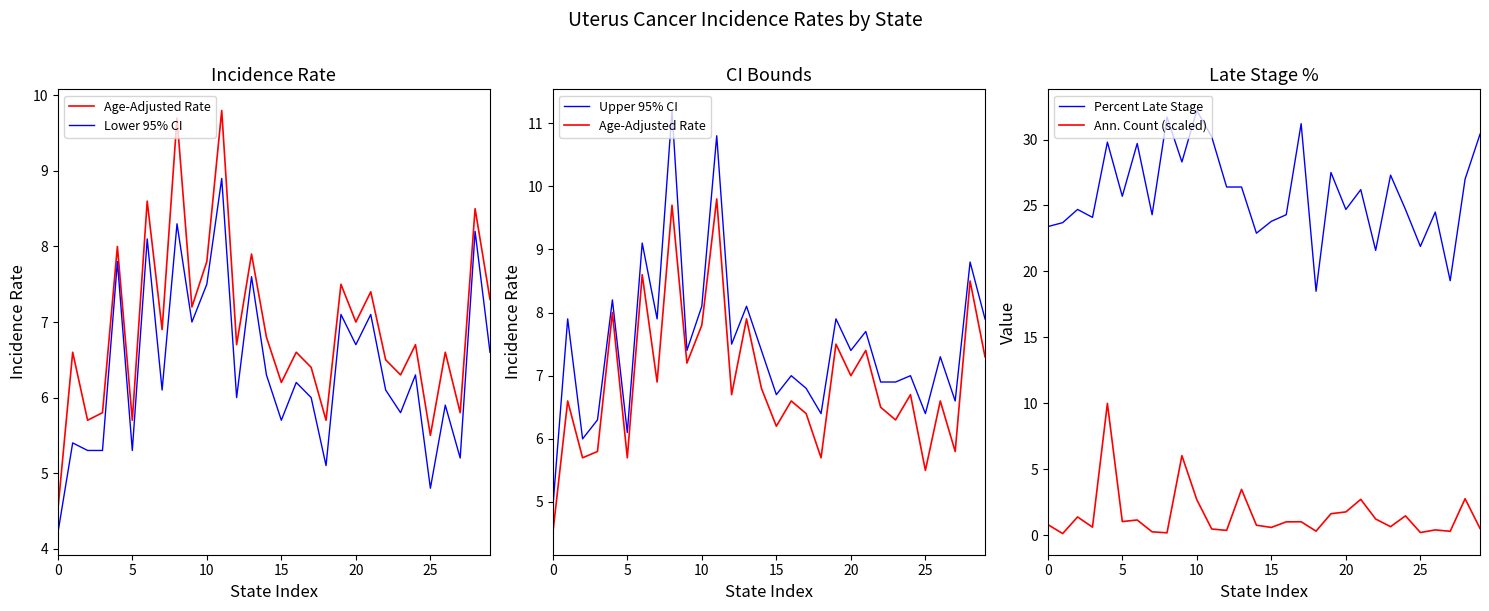

True or false: Ann. Count (scaled) and Percent Late Stage intersect in this chart.

False